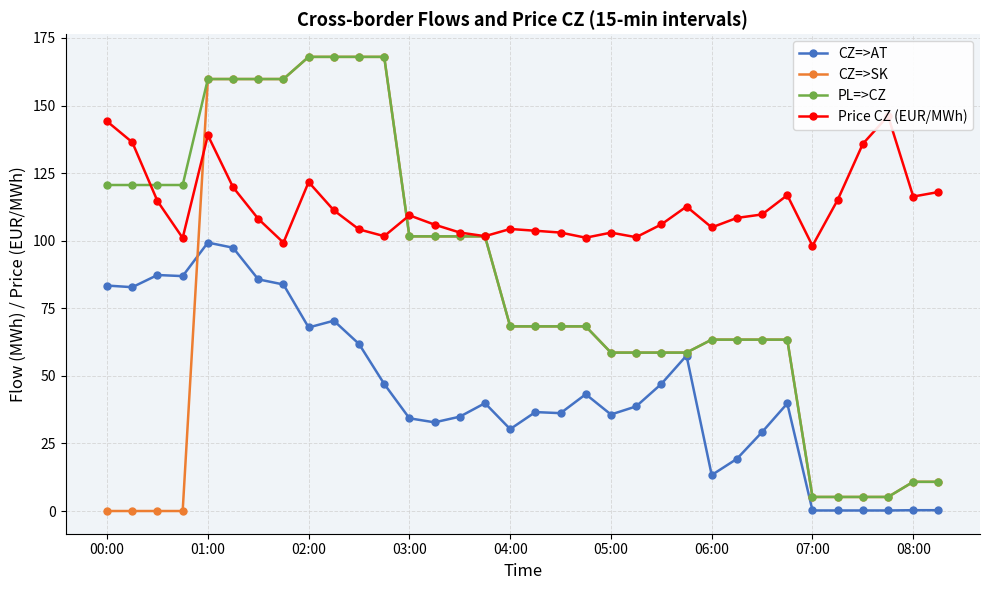

What is the maximum value for CZ=>SK?

168.0